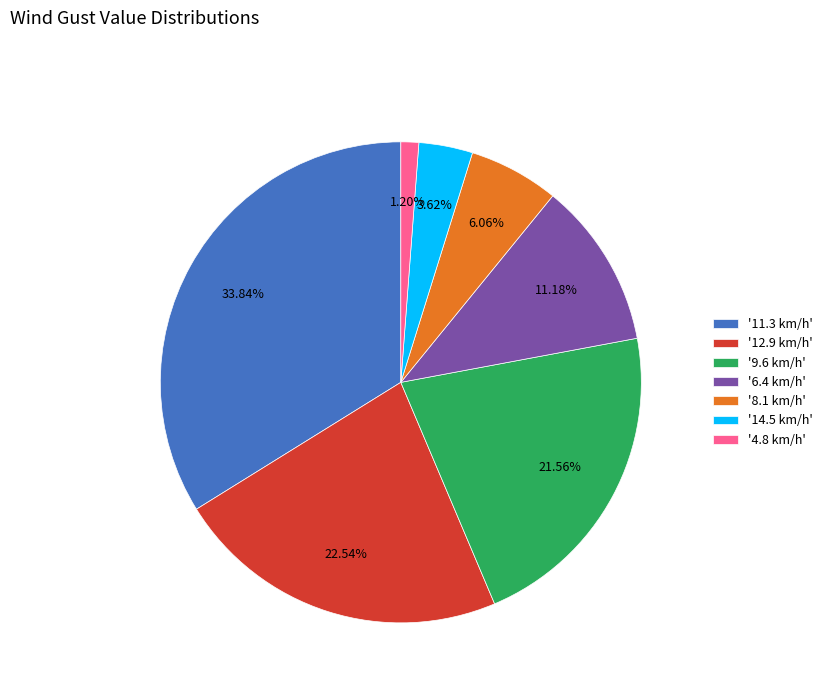

How many segments does this pie chart have?

7